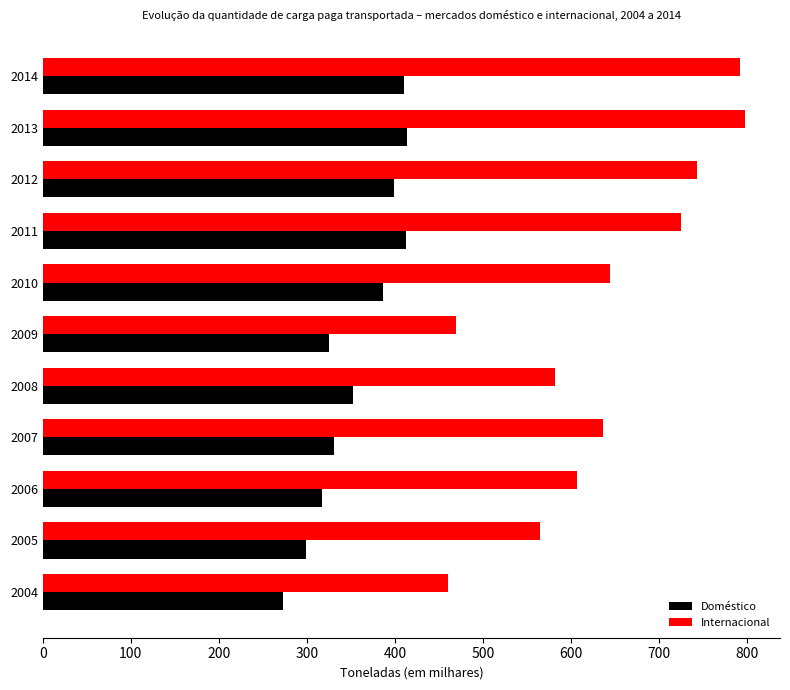

What is the difference between the Internacional values at 2004 and 2012?

282.7